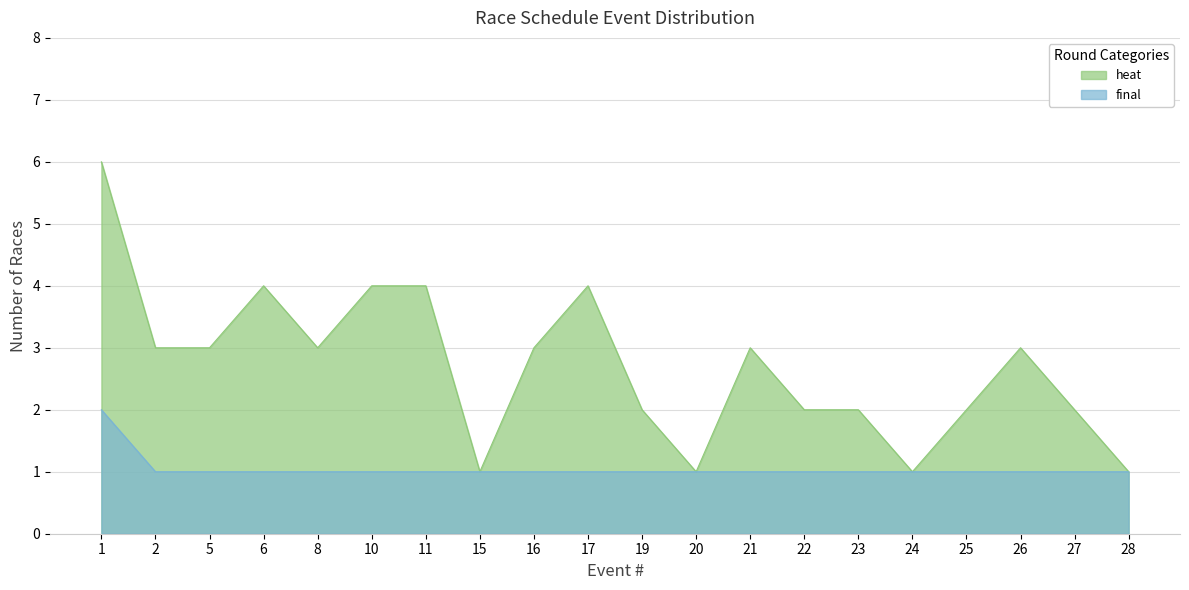

Read the heat value at 11.

4